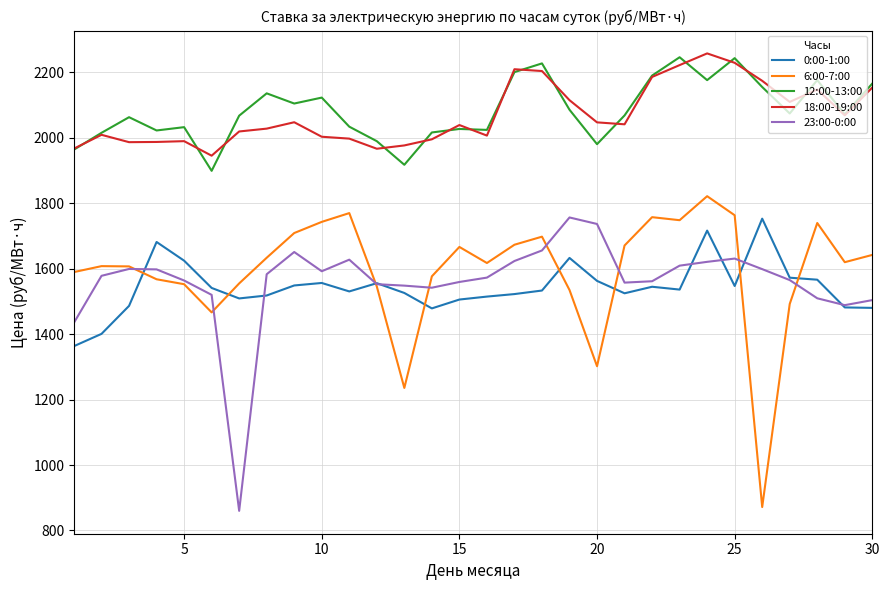

How many lines are shown in the chart?

5